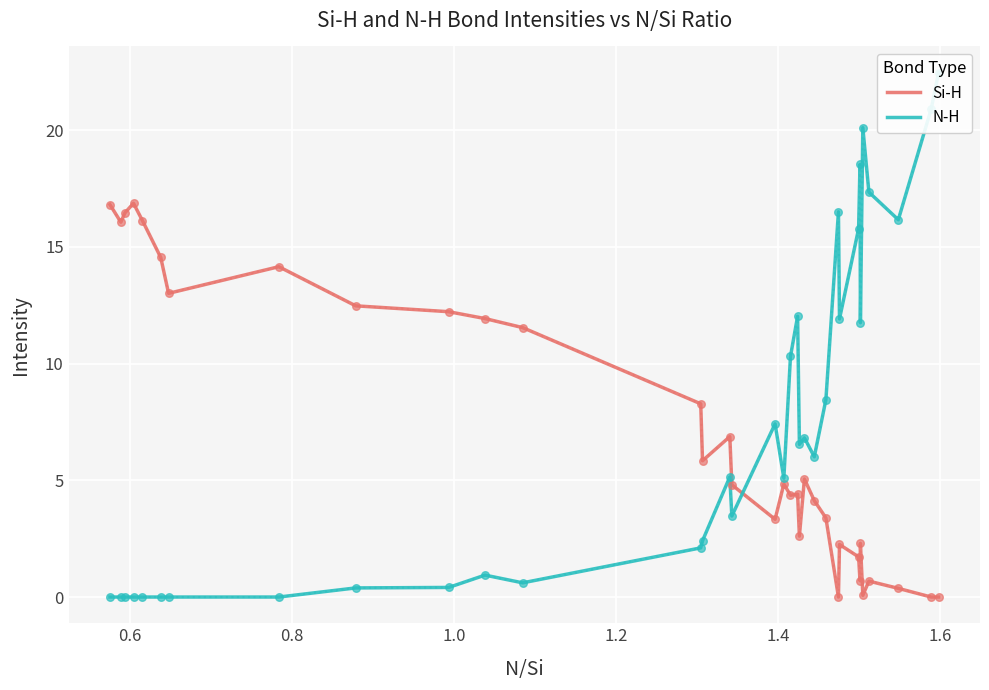

Which series has the widest spread of Y values?

N-H